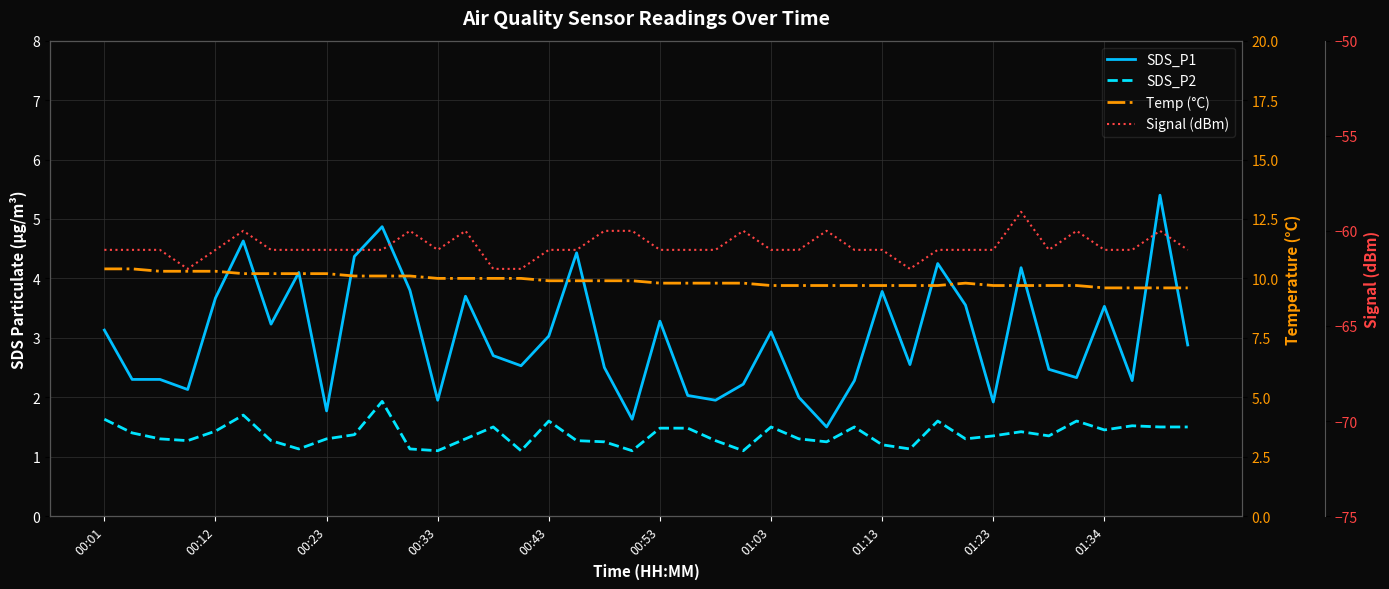

What is the difference between the maximum and minimum values in the SDS_P2 series?

0.8